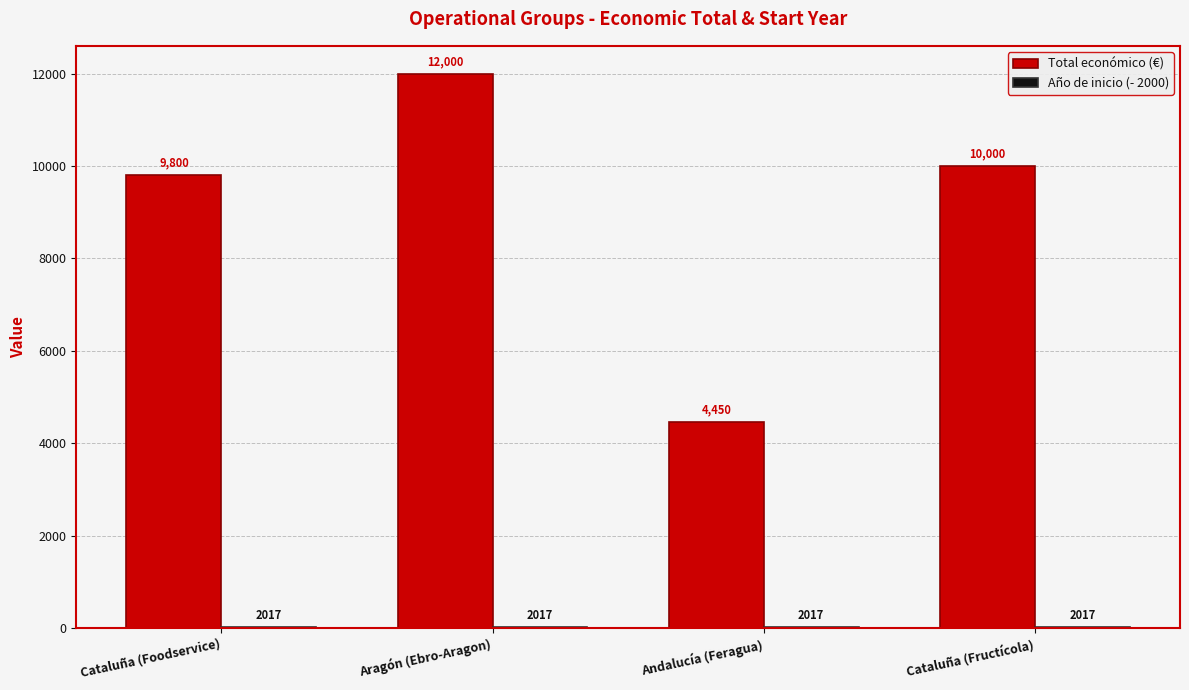

True or false: Total económico (€) has a value of 5476 at Cataluña (Foodservice).

False